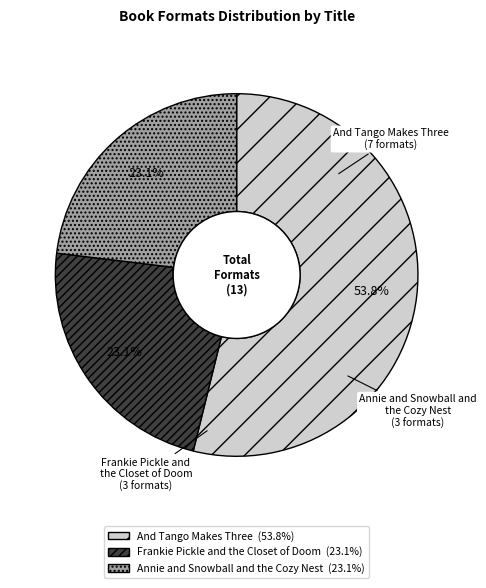

To the nearest percent, what portion does Annie and Snowball and the Cozy Nest represent?

23%